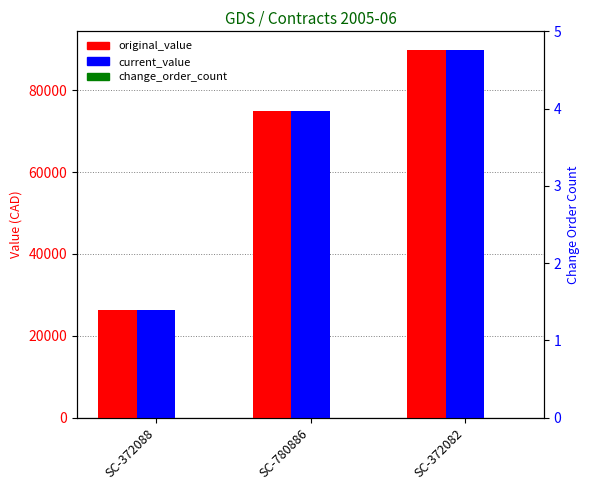

At which label does current_value reach its peak?

SC-372082